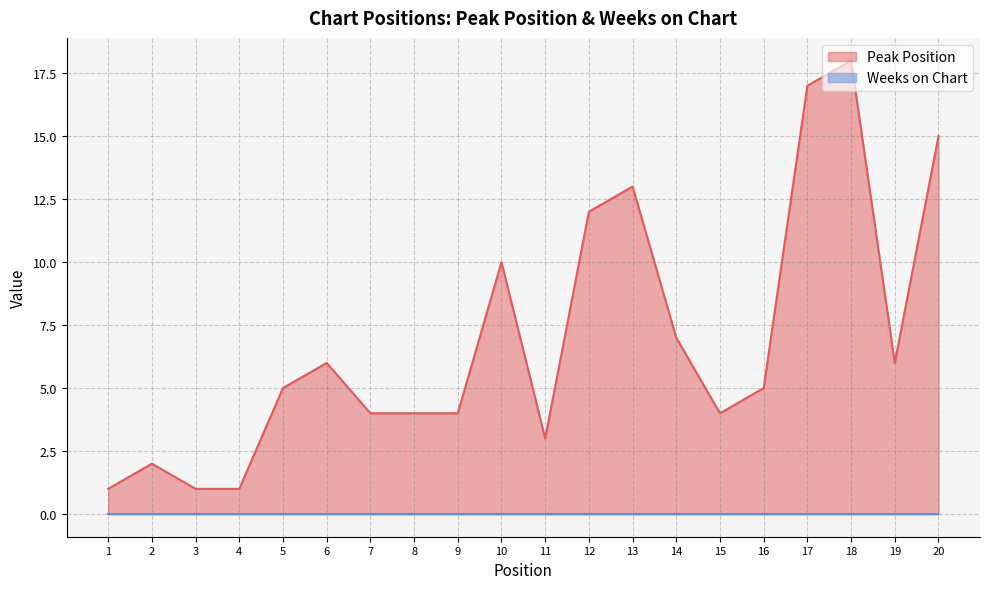

What is the ratio of the value at 5 to the value at 14?

0.7